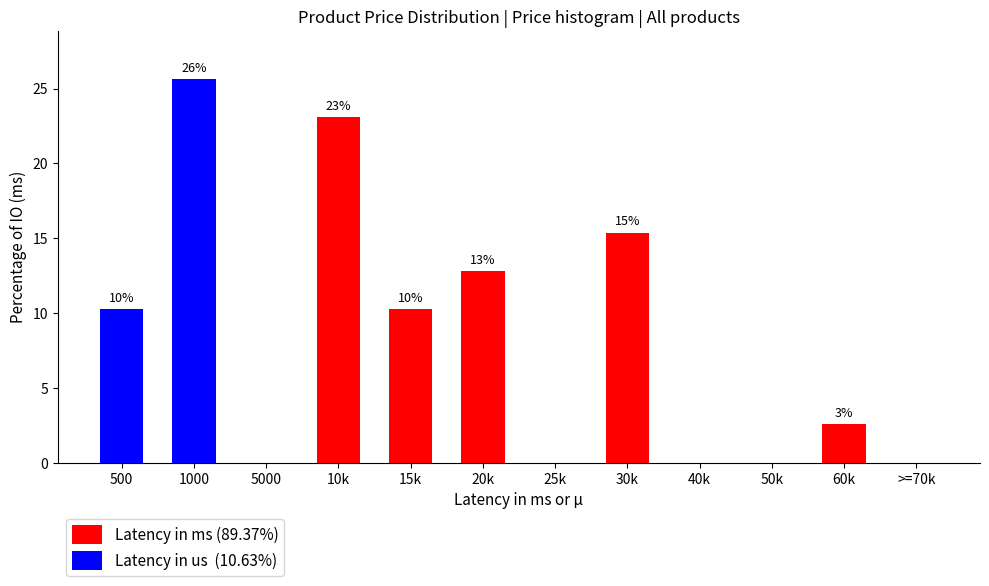

Reading left to right, what are the values for Latency in ms (89.37%)?

500=0.0	1000=0.0	5000=0.0	10k=23.1	15k=10.3	20k=12.8	25k=0.0	30k=15.4	40k=0.0	50k=0.0	60k=2.6	>=70k=0.0